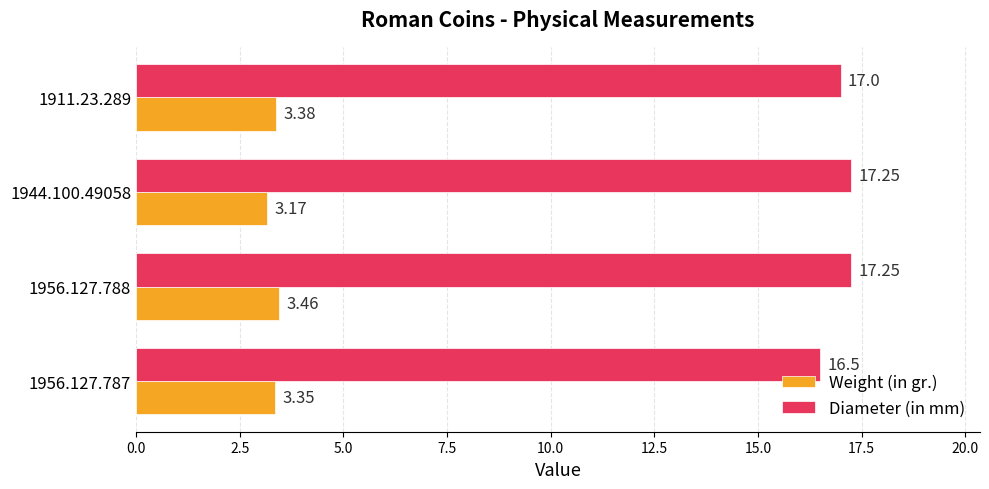

At which category is the sum across all series the highest?

1956.127.788